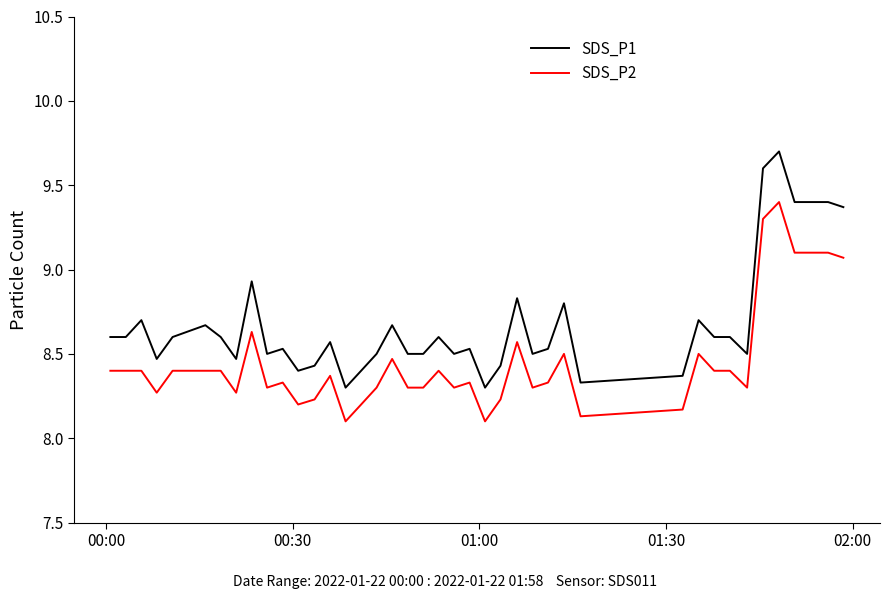

Which series has the largest range (max minus min)?

SDS_P1